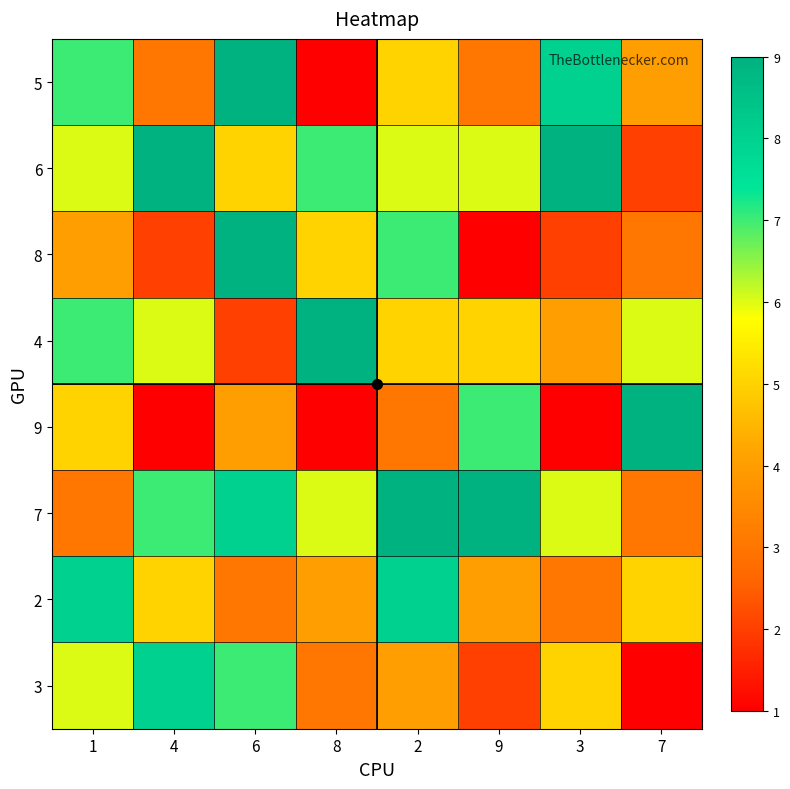

Reading right to left, what are all the values shown in this chart?

5: 7=4	3=8	9=3	2=5	8=1	6=9	4=3	1=7
6: 7=2	3=9	9=6	2=6	8=7	6=5	4=9	1=6
8: 7=3	3=2	9=1	2=7	8=5	6=9	4=2	1=4
4: 7=6	3=4	9=5	2=5	8=9	6=2	4=6	1=7
9: 7=9	3=1	9=7	2=3	8=1	6=4	4=1	1=5
7: 7=3	3=6	9=9	2=9	8=6	6=8	4=7	1=3
2: 7=5	3=3	9=4	2=8	8=4	6=3	4=5	1=8
3: 7=1	3=5	9=2	2=4	8=3	6=7	4=8	1=6